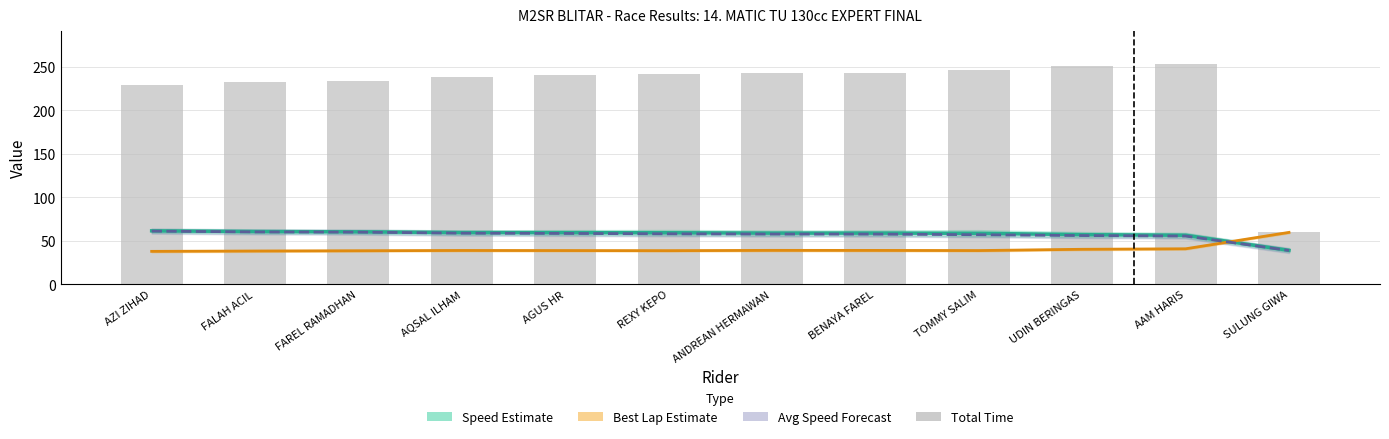

Which series has the largest range (max minus min)?

Total Time